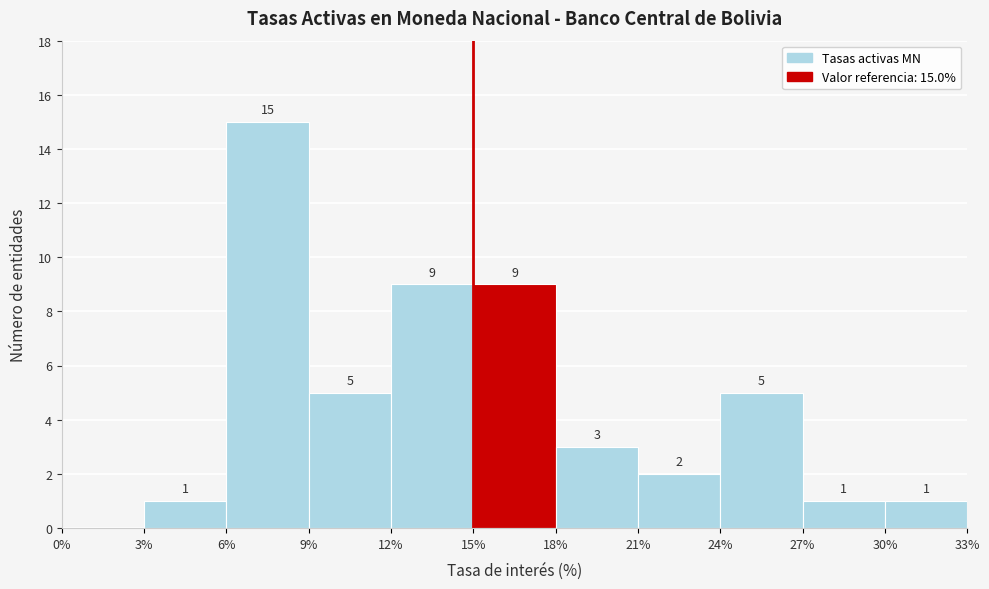

Over which range of the x-axis is the bar tallest?

6% to 9%